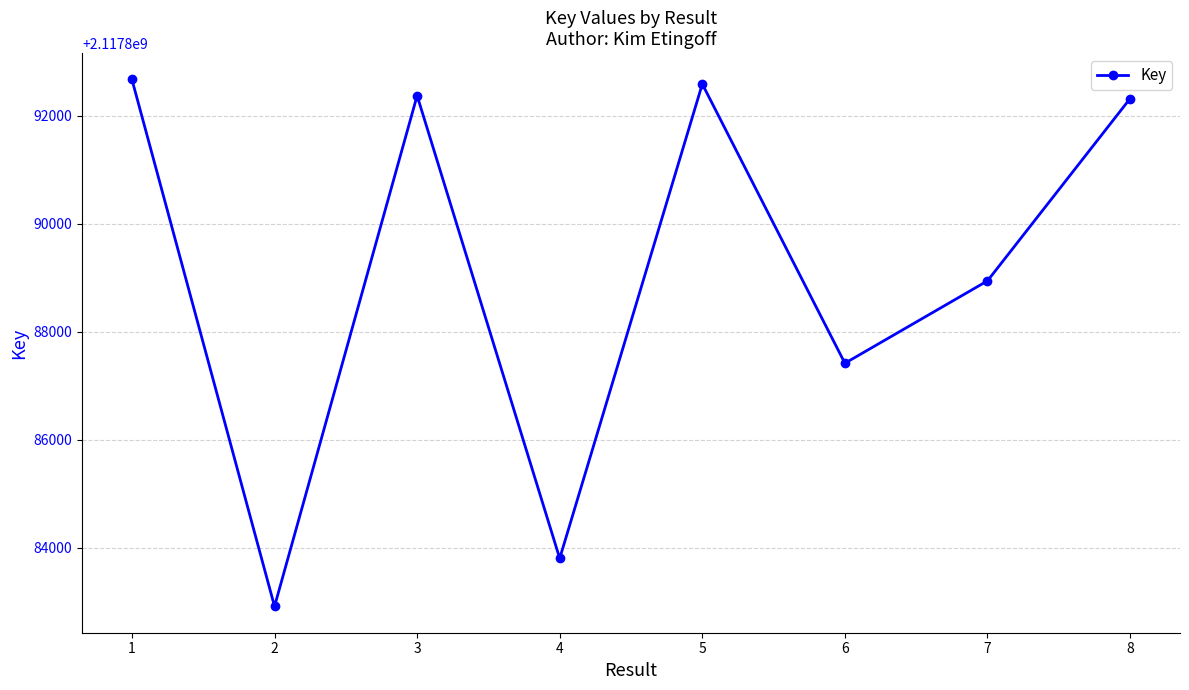

How many interior local peaks (higher than both neighbors) does the data have?

2